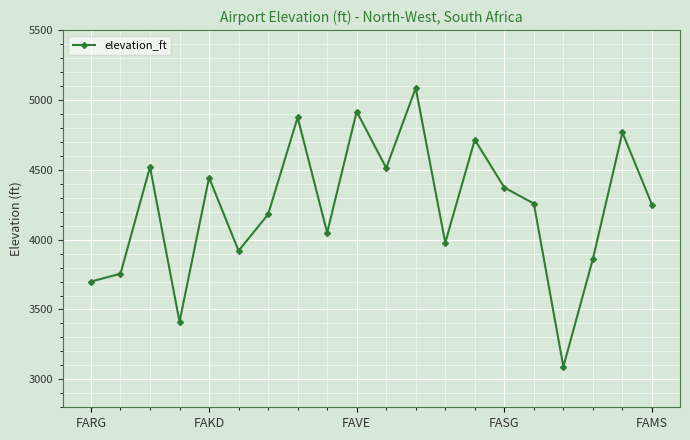

How many interior local valleys (lower than both neighbors) does the data have?

6